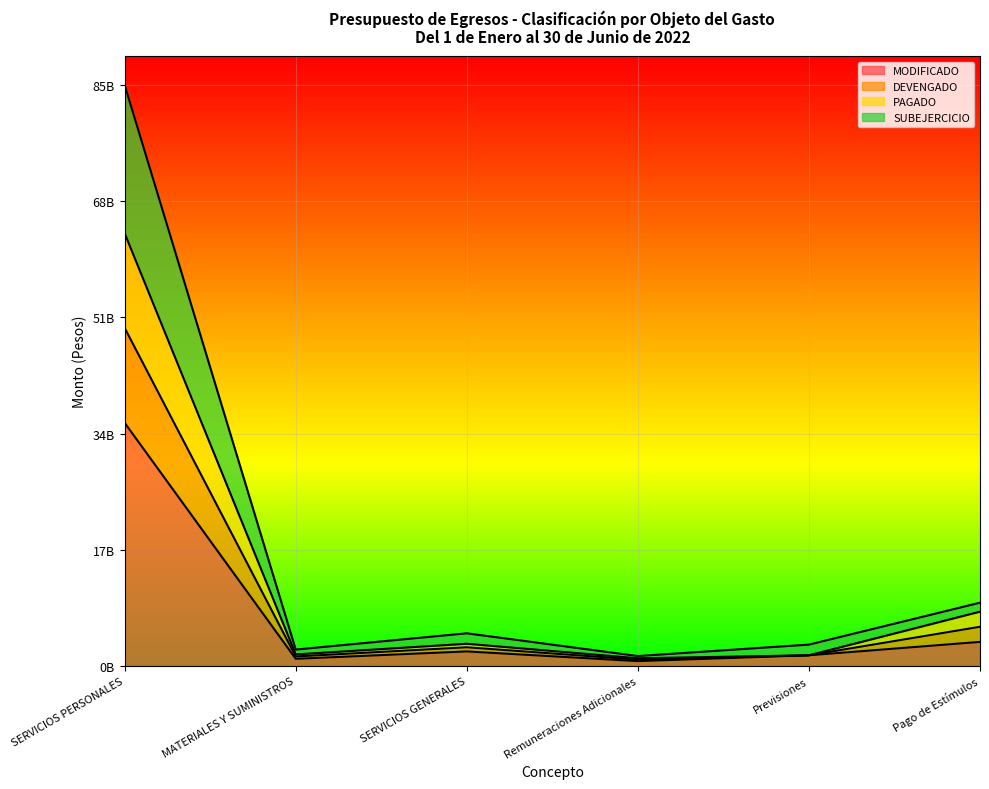

What are all the series names shown in the legend?

MODIFICADO, DEVENGADO, PAGADO, SUBEJERCICIO